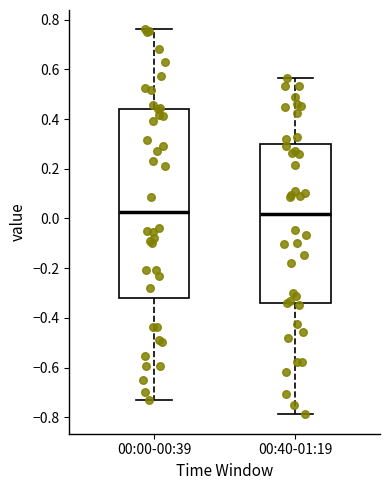

Where does the upper whisker of the box for 00:40-01:19 end on the y-axis? The values are not printed on the chart, so give them approximately, as read against the axis.

0.56